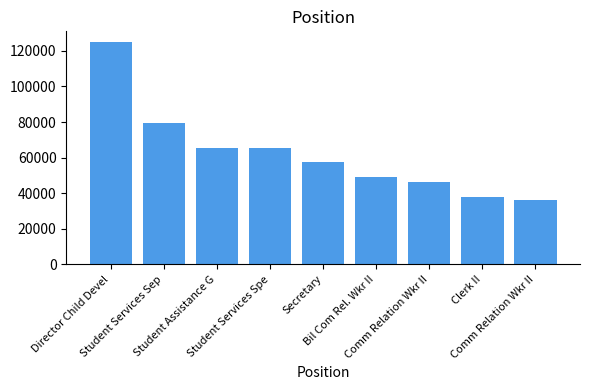

What is the maximum value shown in the chart?

124715